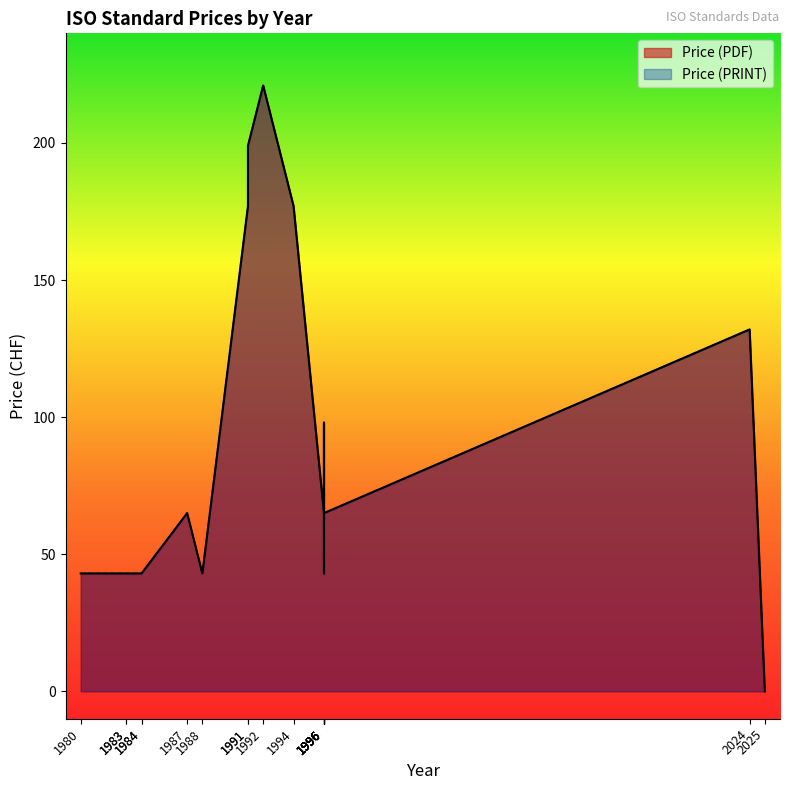

True or false: Price (PDF) and Price (PRINT) intersect in this chart.

False